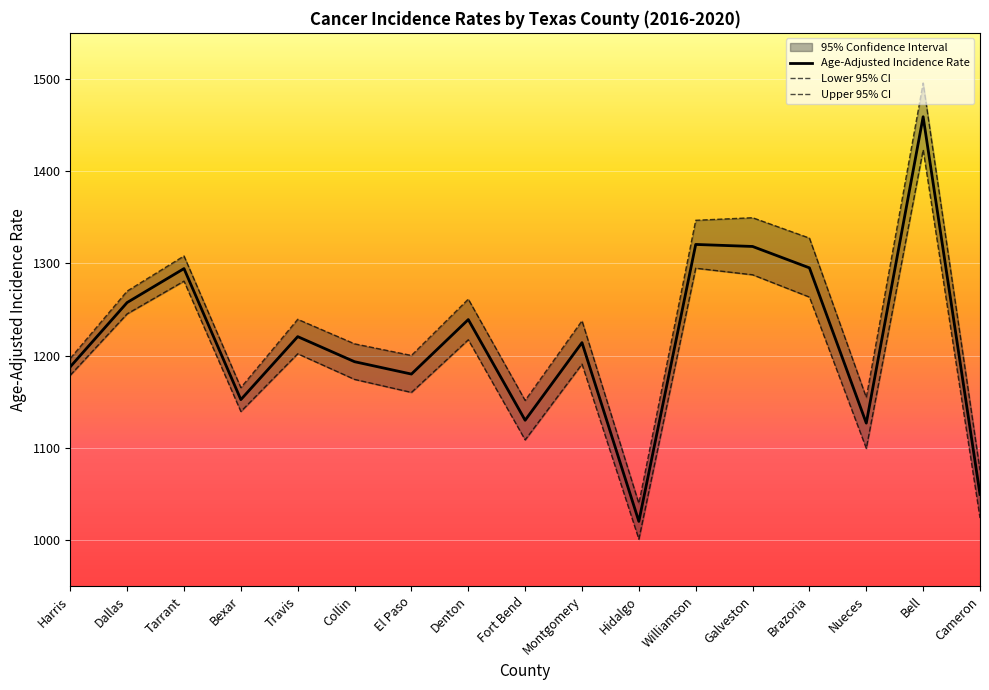

What position from the right is Bexar?

14